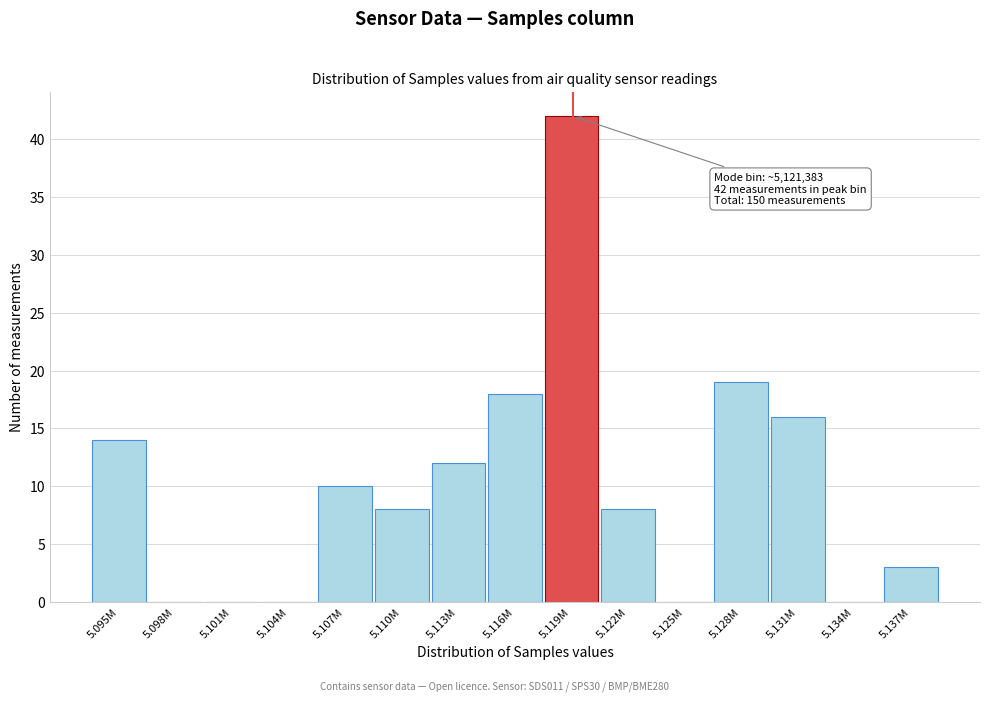

Reading left to right, transcribe all the data shown in this chart.

5.095M=14	5.098M=0	5.101M=0	5.104M=0	5.107M=10	5.110M=8	5.113M=12	5.116M=18	5.119M=42	5.122M=8	5.125M=0	5.128M=19	5.131M=16	5.134M=0	5.137M=3